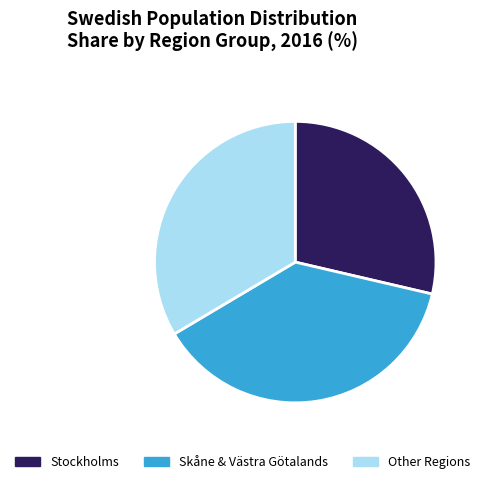

Rank the categories by value from highest to lowest.

Skåne & Västra Götalands, Other Regions, Stockholms